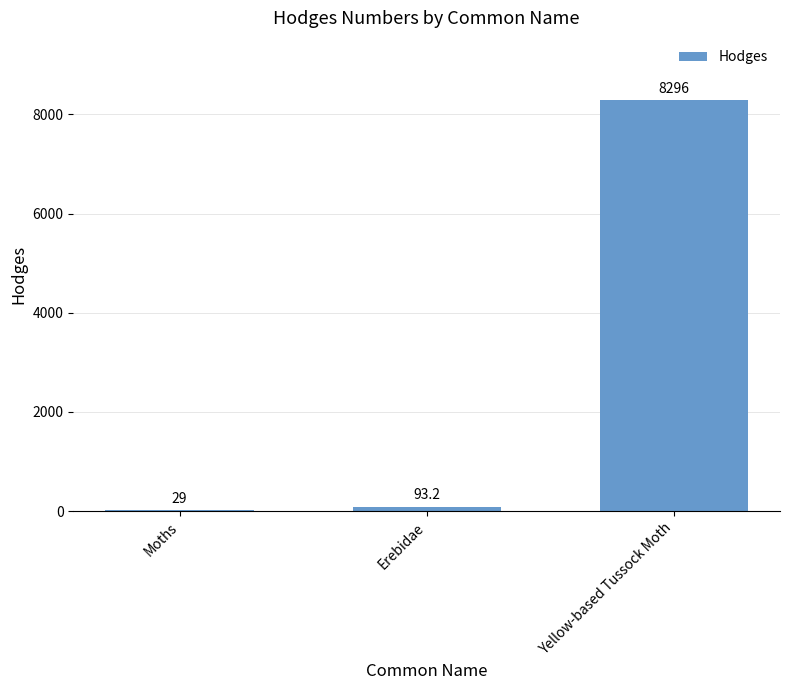

The chart shows a value of 11362.3 at Yellow-based Tussock Moth. True or false?

False